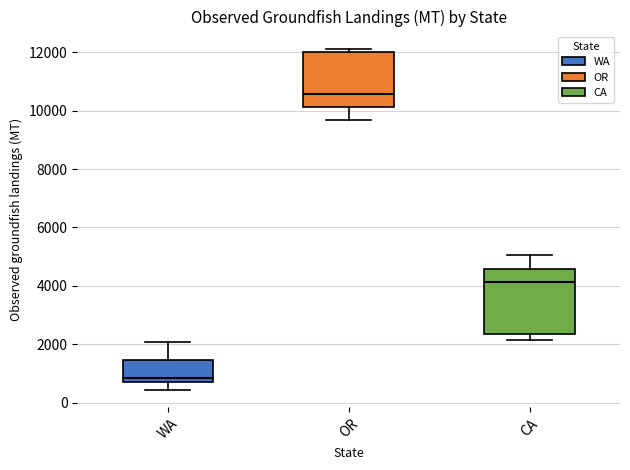

Which box's median line is the lowest?

WA